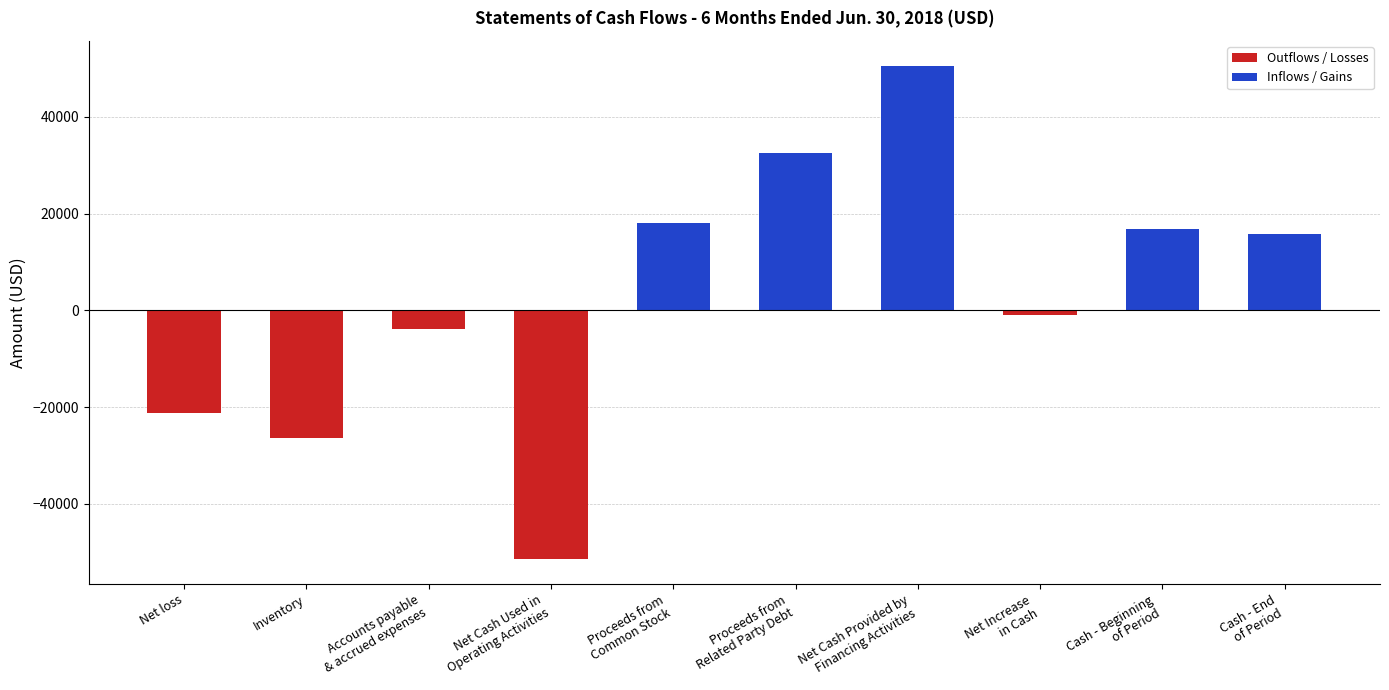

What is the value of the 5th bar from the left?

18000